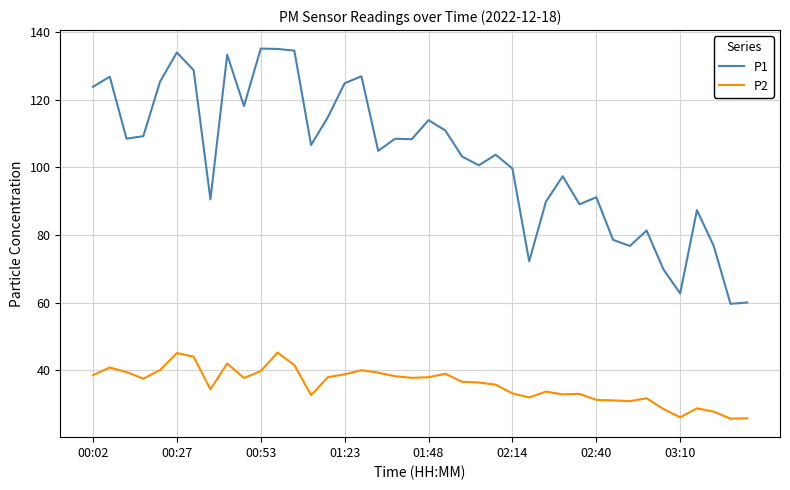

True or false: P1 and P2 intersect in this chart.

False